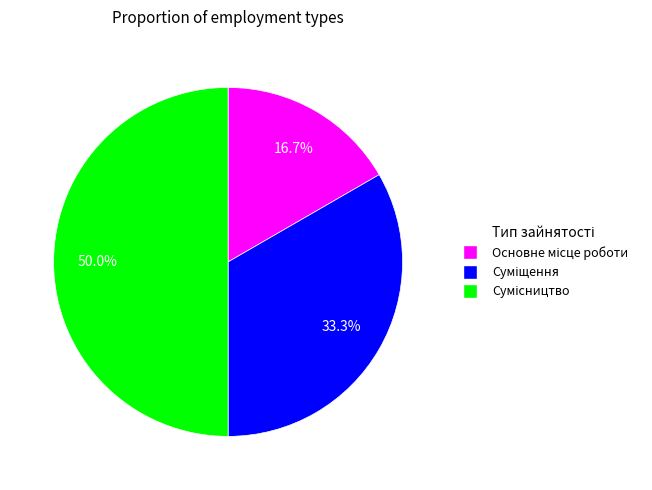

Combined, what portion of the pie is Суміщення and Основне місце роботи?

50.0%